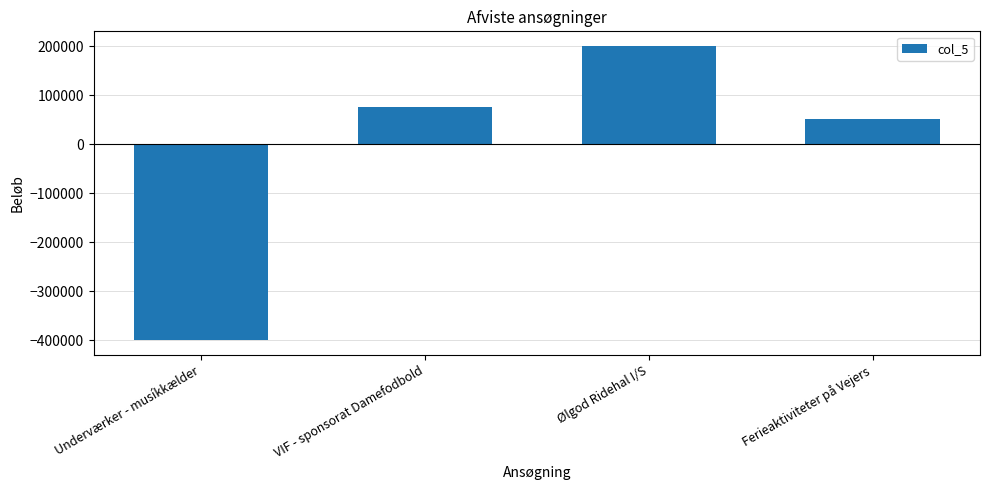

The value at Underværker - musíkkælder is -108094. True or false?

False